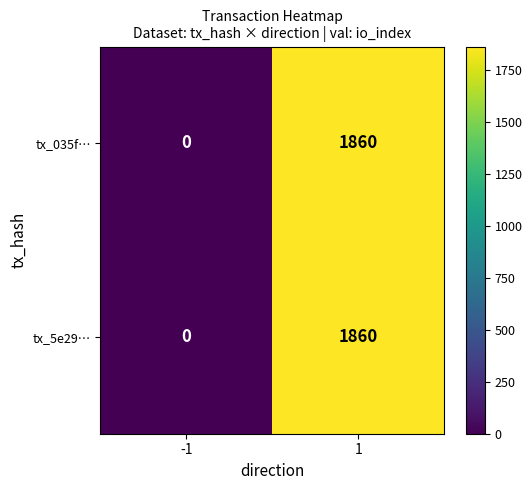

Reading left to right, what are all the values shown in this chart?

tx_035f…: -1=0	1=1860
tx_5e29…: -1=0	1=1860